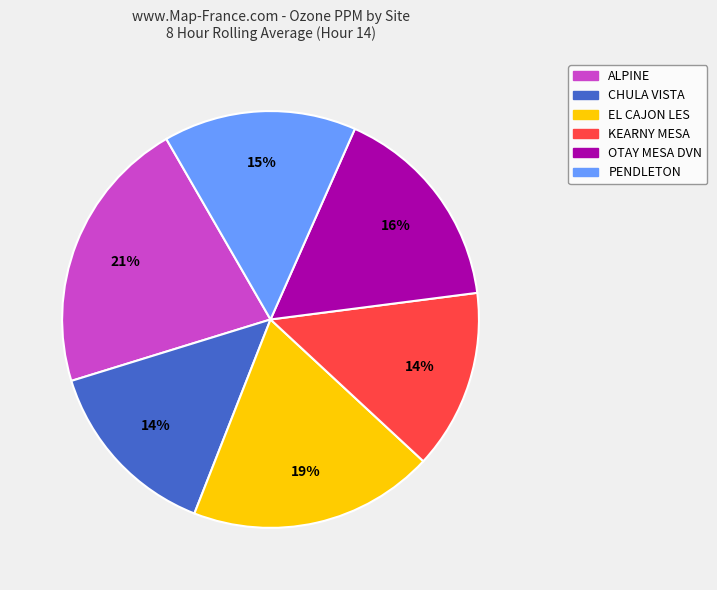

To the nearest percent, what is the difference between the largest and smallest slice percentages?

7%